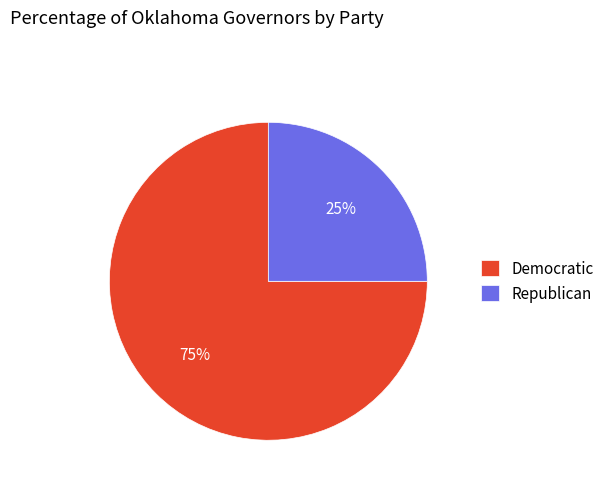

Approximately how many times larger is the value at Republican compared to Democratic?

0.3